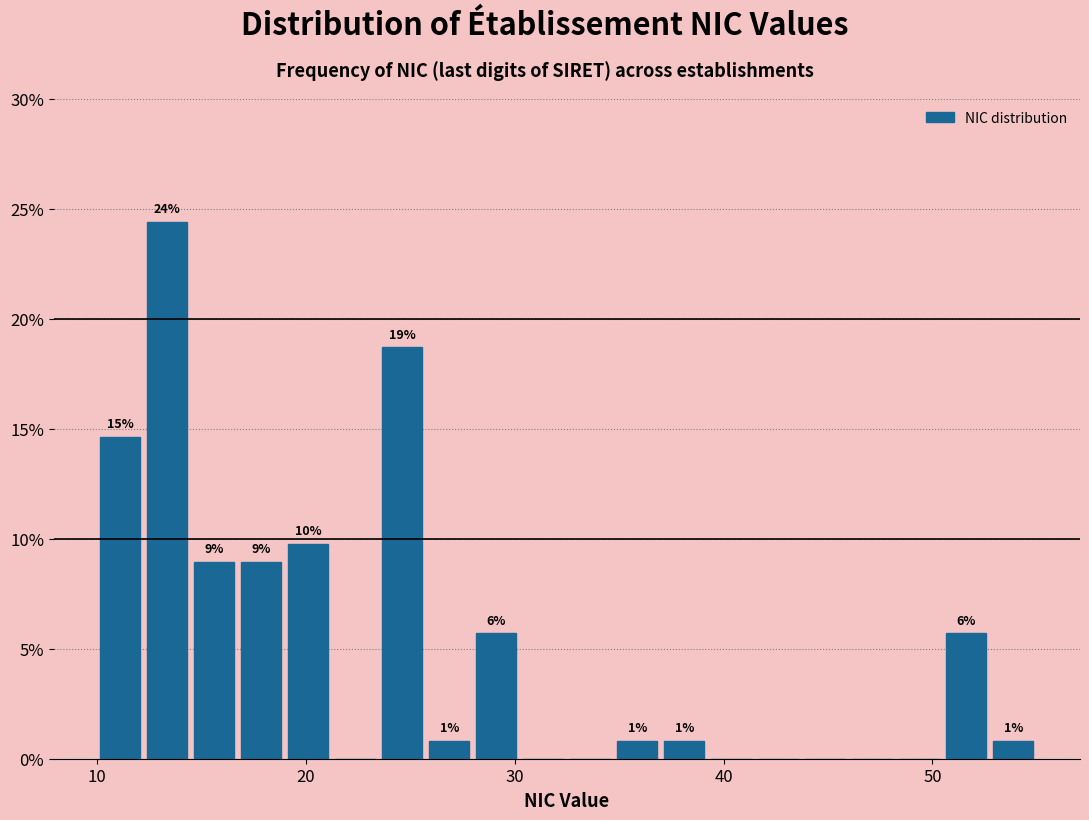

Read against the x-axis, roughly where is the centre of the tallest bar?

13